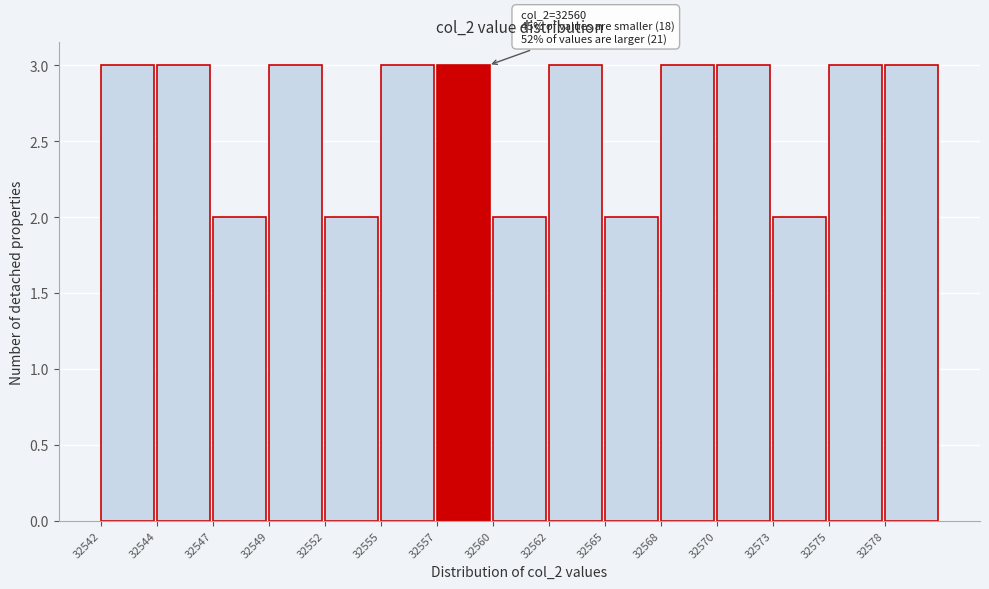

Reading left to right, what are all the values shown in this chart?

3	3	2	3	2	3	3	2	3	2	3	3	2	3	3